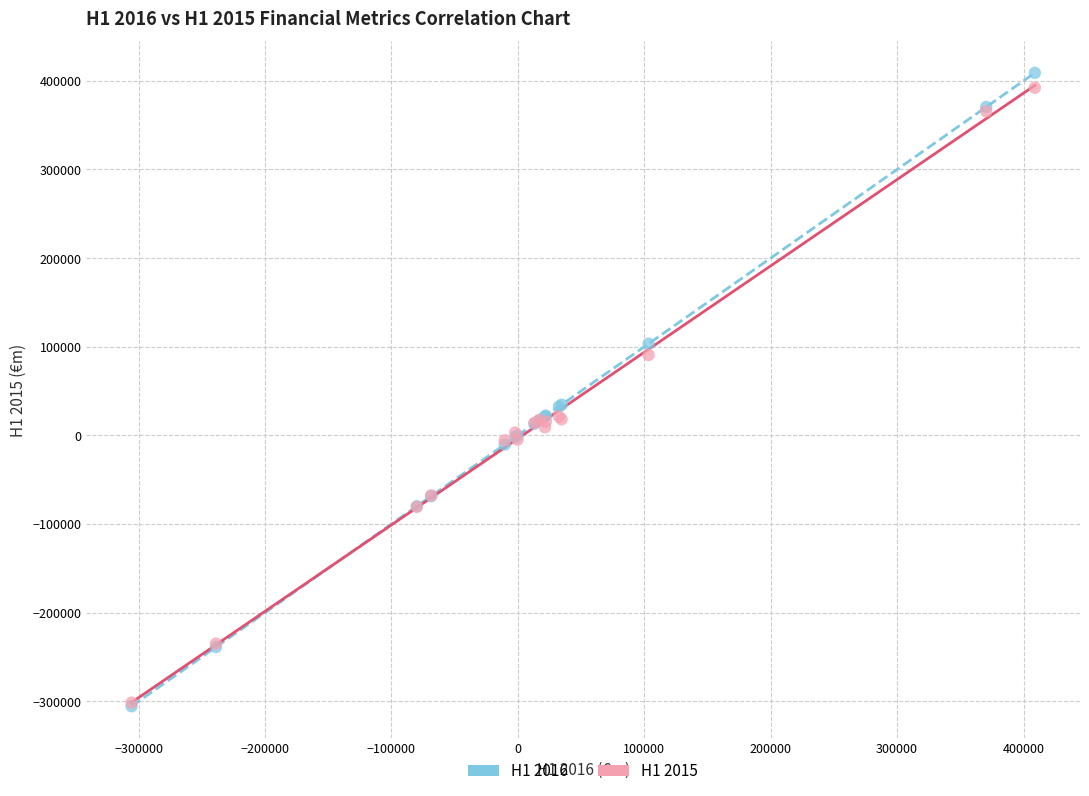

What are all the series names shown in the legend?

H1 2016, H1 2015